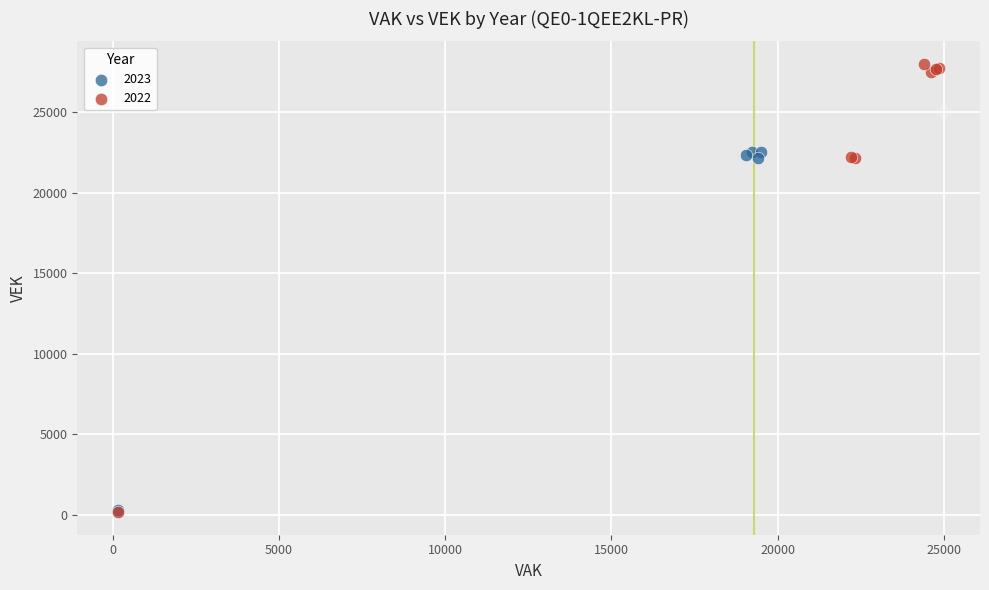

Which series has the largest Y range (max minus min)?

2022